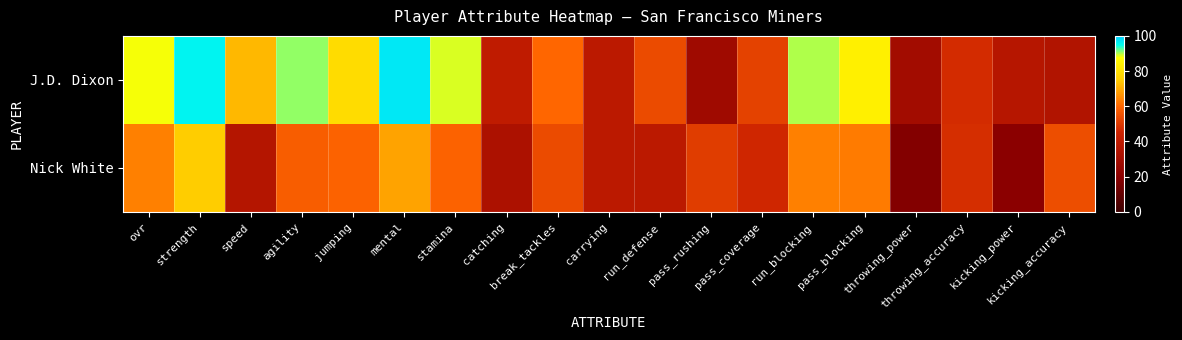

Reading left to right, transcribe all the data shown in this chart.

J.D. Dixon: ovr=88	strength=96	speed=72	agility=91	jumping=79	mental=97	stamina=89	catching=40	break_tackles=60	carrying=39	run_defense=54	pass_rushing=28	pass_coverage=52	run_blocking=90	pass_blocking=84	throwing_power=29	throwing_accuracy=47	kicking_power=37	kicking_accuracy=35
Nick White: ovr=64	strength=75	speed=36	agility=58	jumping=59	mental=69	stamina=59	catching=33	break_tackles=54	carrying=39	run_defense=39	pass_rushing=51	pass_coverage=46	run_blocking=64	pass_blocking=63	throwing_power=18	throwing_accuracy=48	kicking_power=20	kicking_accuracy=55